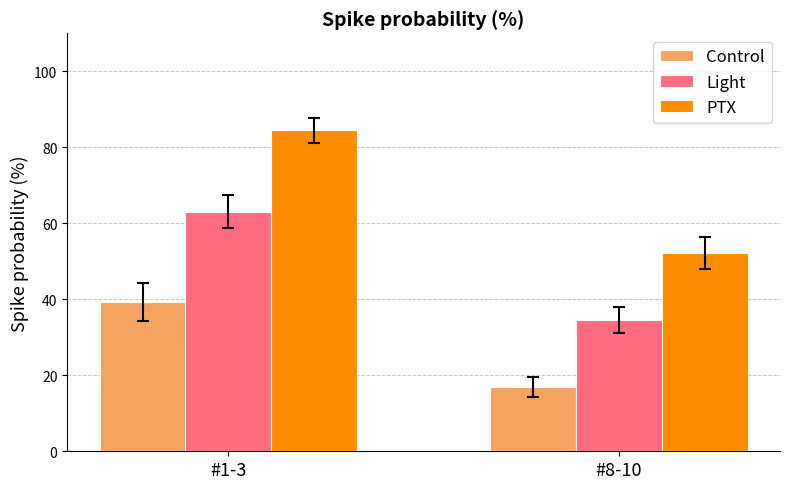

Is the value of Light at #8-10 greater than the value of PTX at #1-3?

No